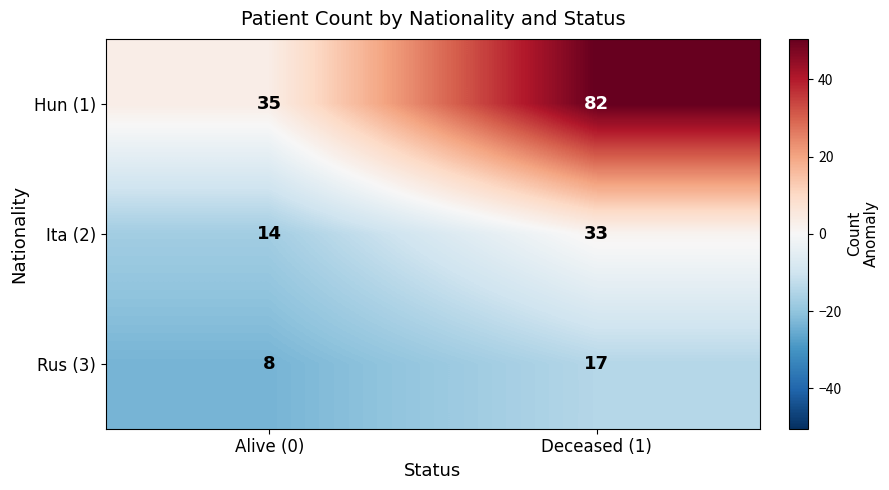

At how many categories does at least one series exceed 14?

2